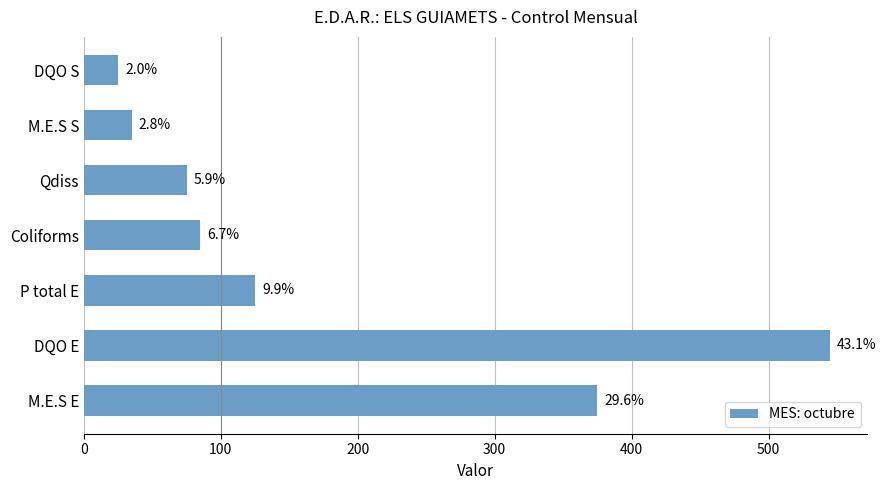

How many bars are there in total?

7